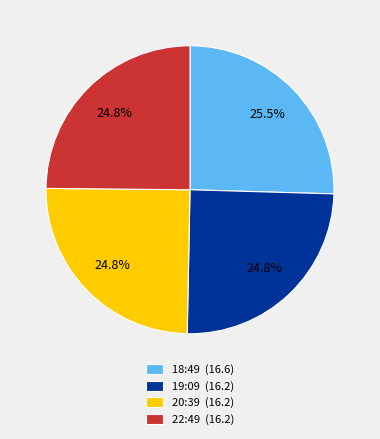

What is the ratio of the value at 18:49 (16.6) to the value at 20:39 (16.2)?

1.0